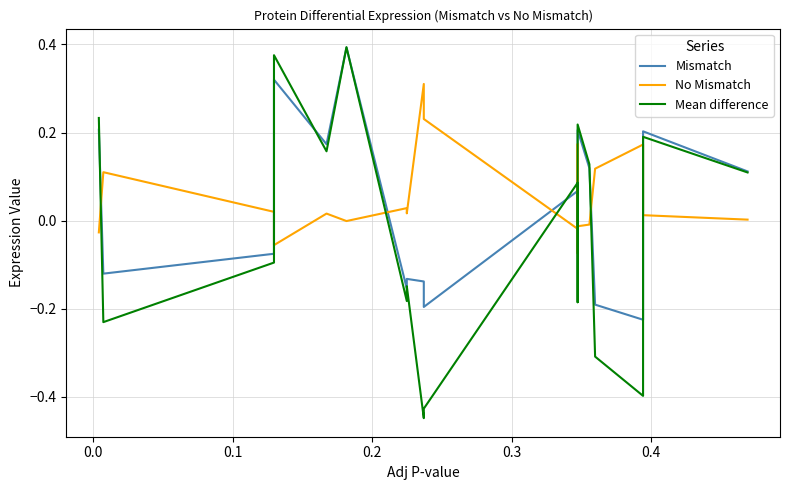

List the series in order of their overall mean, highest first.

No Mismatch, Mismatch, Mean difference